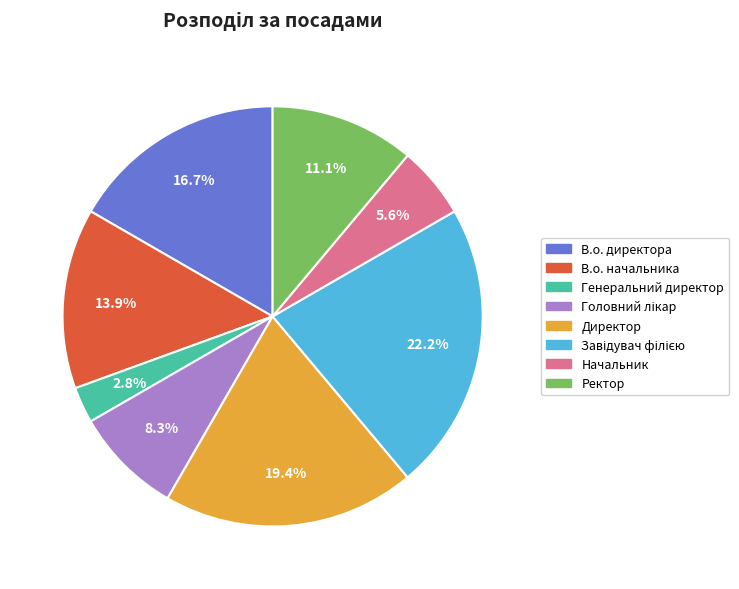

Which slice is the smallest?

Генеральний директор